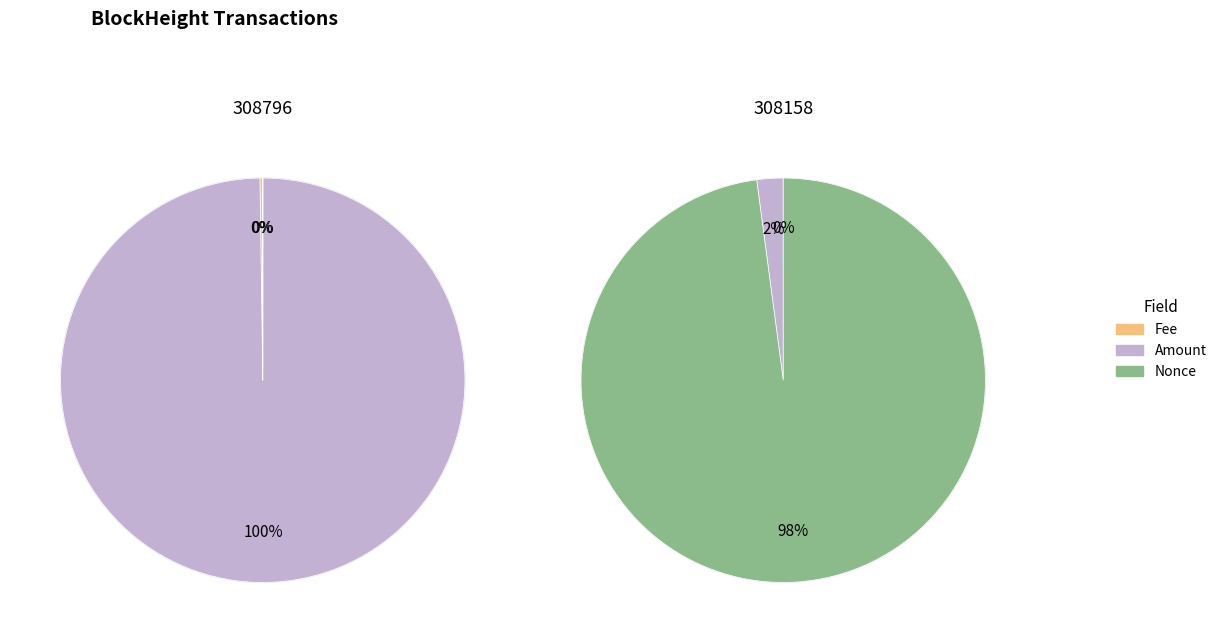

Between 308158 and 308796, which is larger?

308796